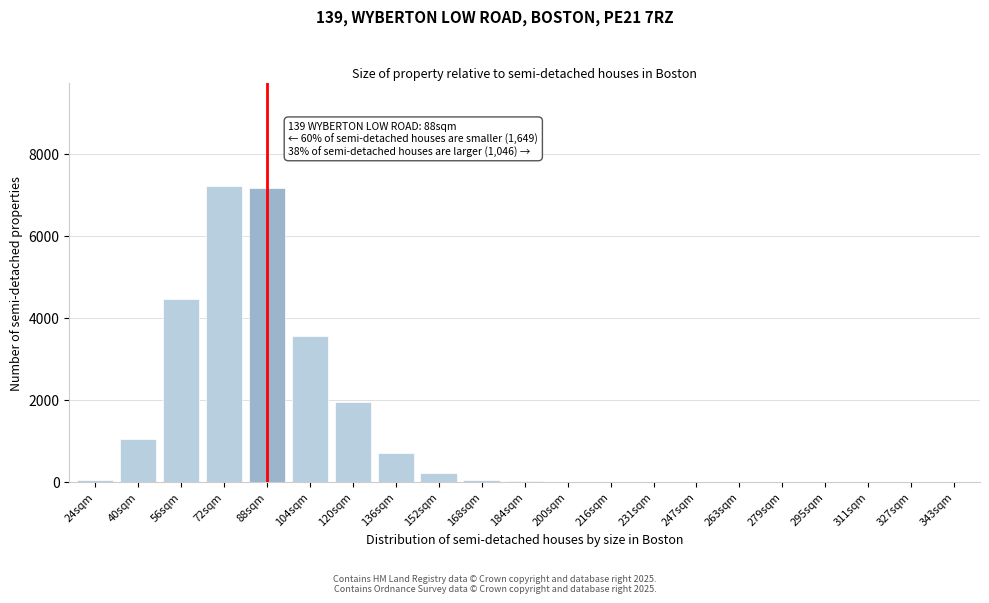

Which has a higher value, 88sqm or 295sqm?

88sqm